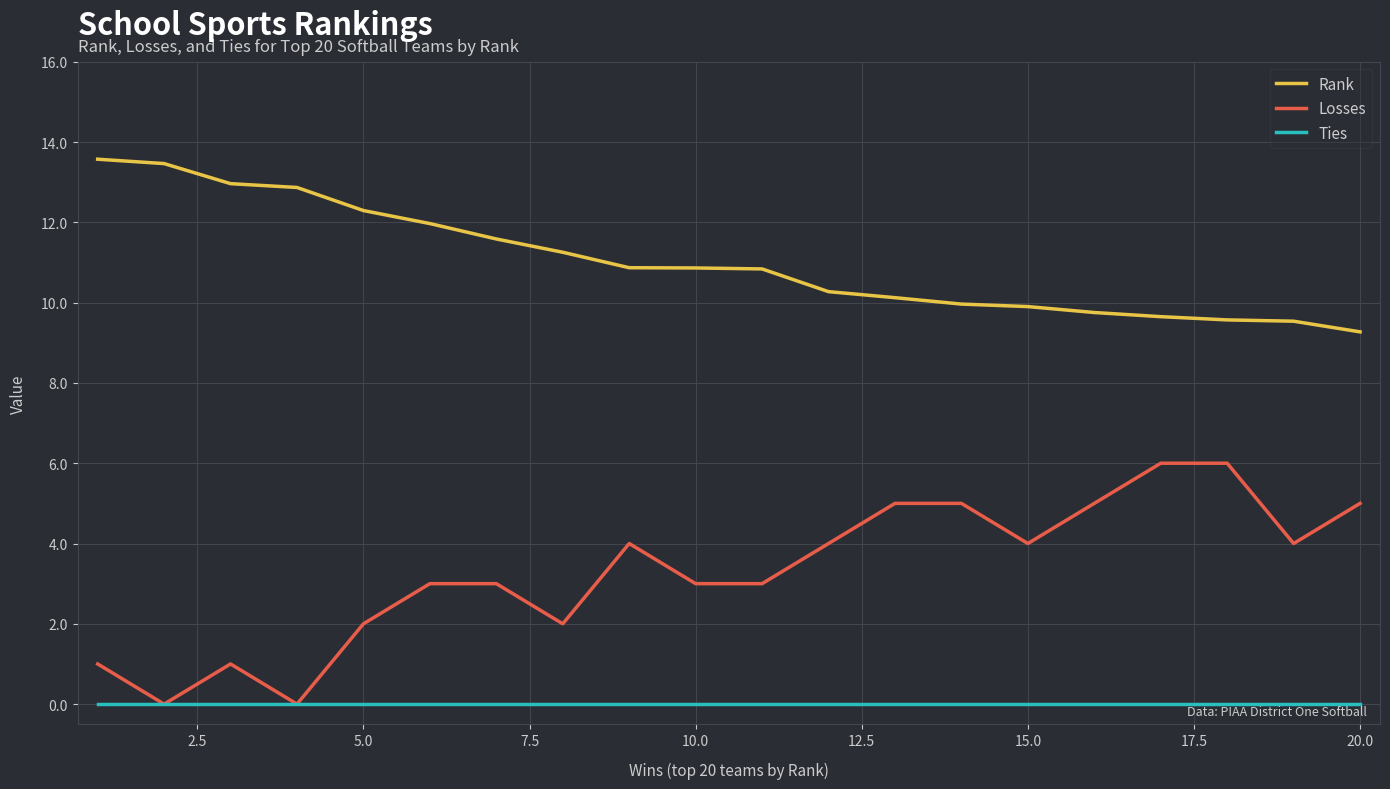

What is the lowest value of the Rank series?

9.3